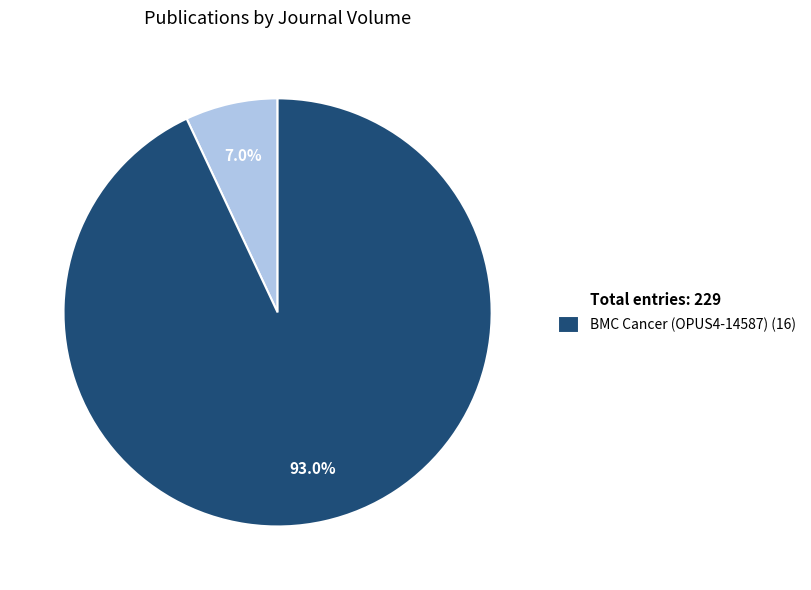

Rank the categories by value from highest to lowest.

BMC Cancer (OPUS4-14587) (16), Total entries: 229